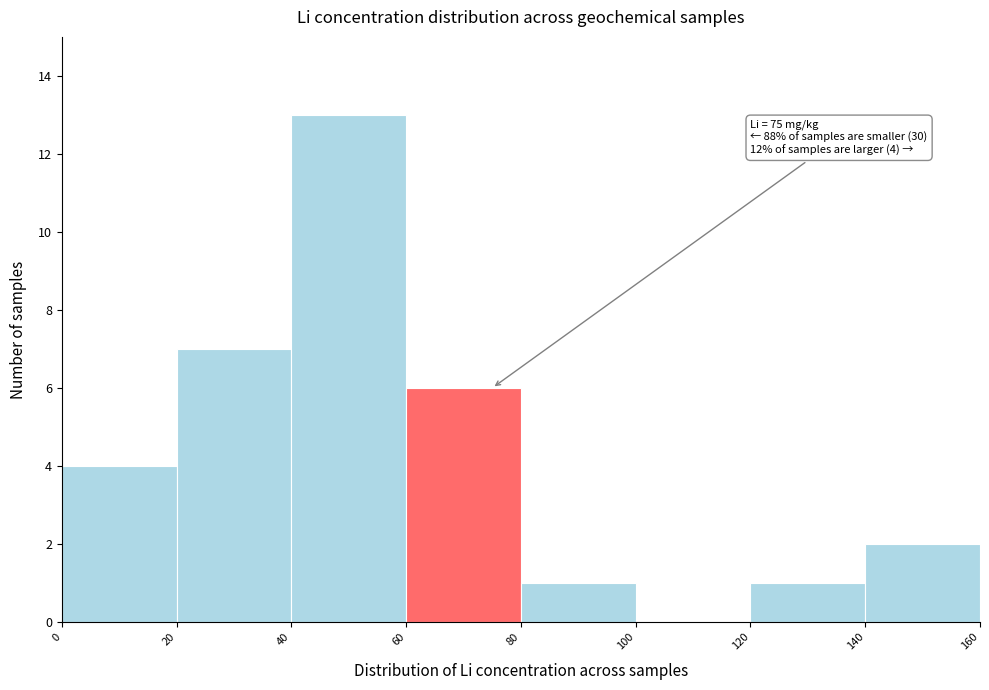

Over which range of the x-axis is the bar tallest?

40 to 60